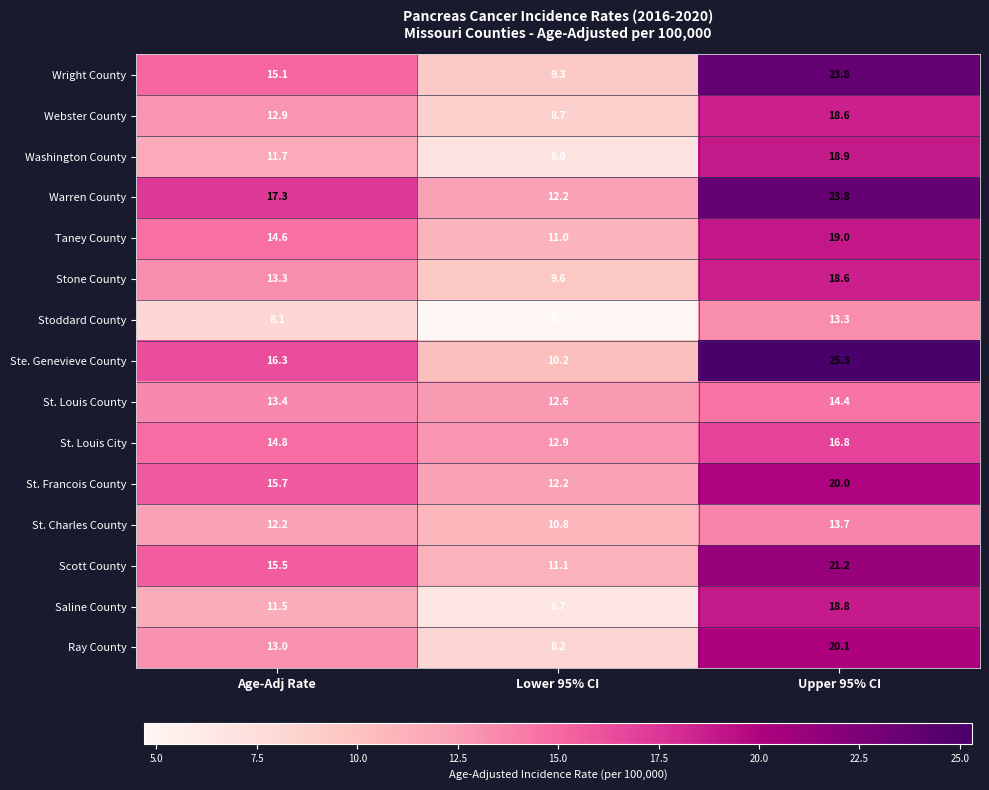

At which category is the sum across all series the highest?

Upper 95% CI